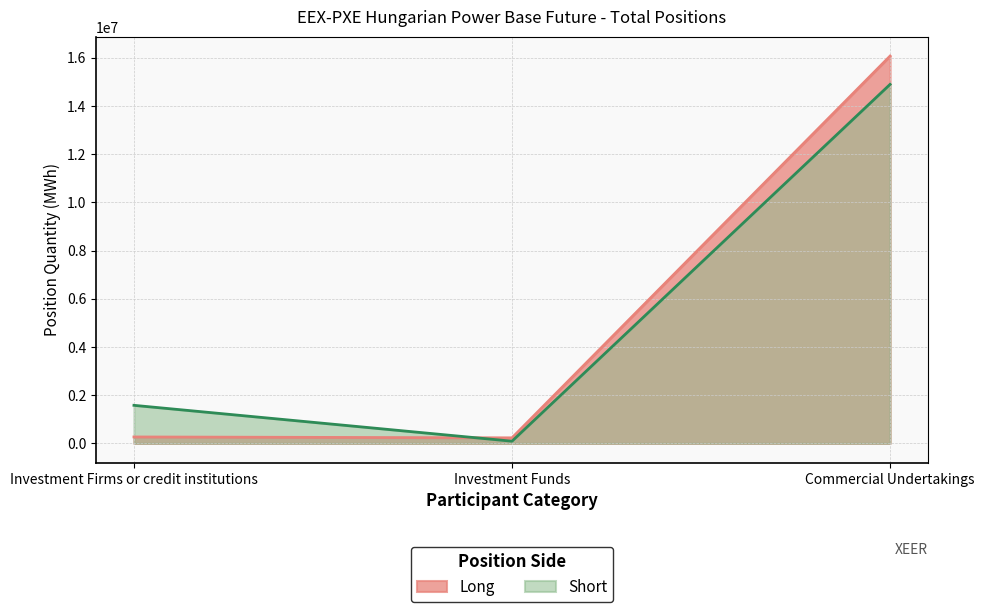

List the series in order of their overall mean, highest first.

Long, Short